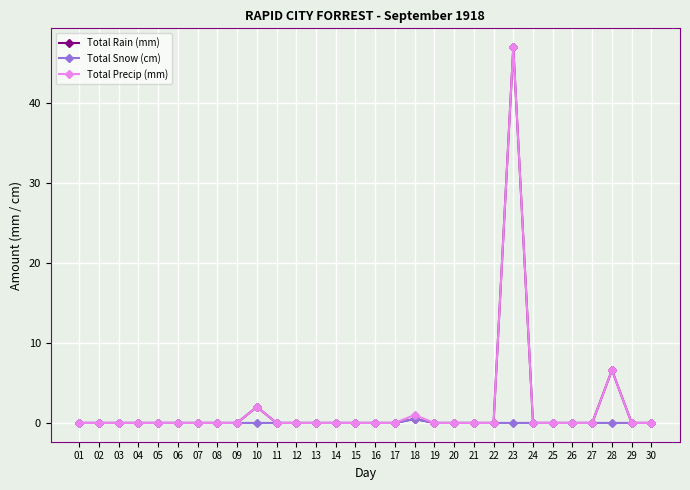

At how many categories does at least one series exceed 16?

1